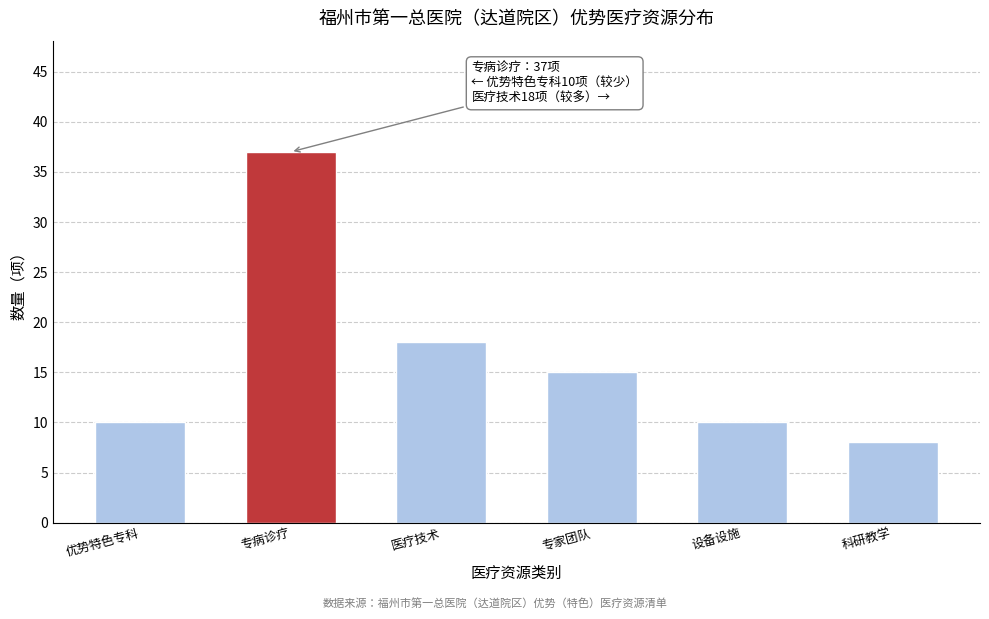

Reading right to left, transcribe all the data shown in this chart.

科研教学=8	设备设施=10	专家团队=15	医疗技术=18	专病诊疗=37	优势特色专科=10